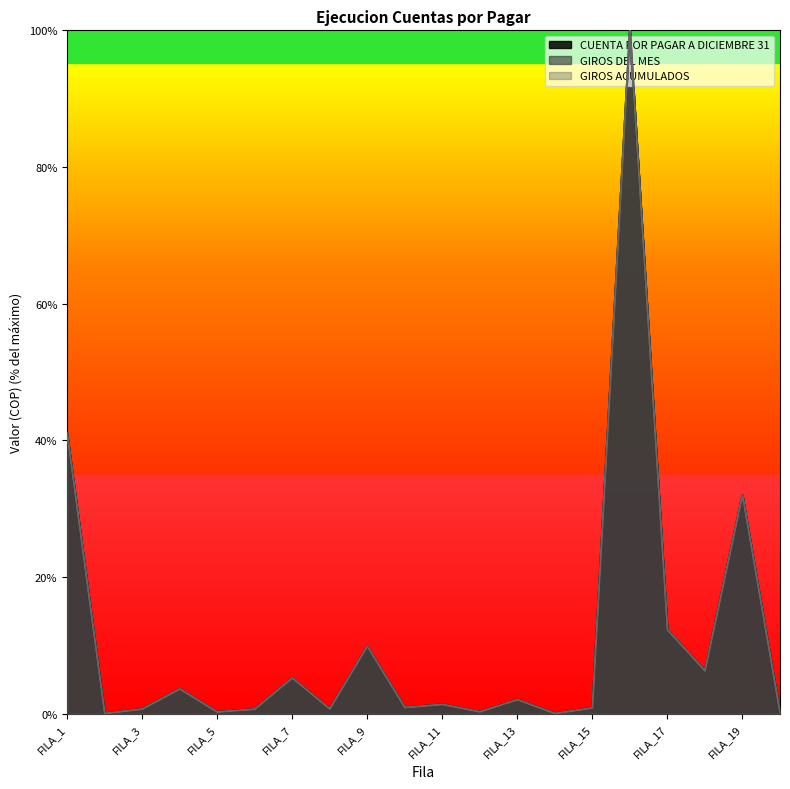

Is the value of CUENTA POR PAGAR A DICIEMBRE 31 at FILA_3 greater than the value of GIROS ACUMULADOS at FILA_2?

Yes